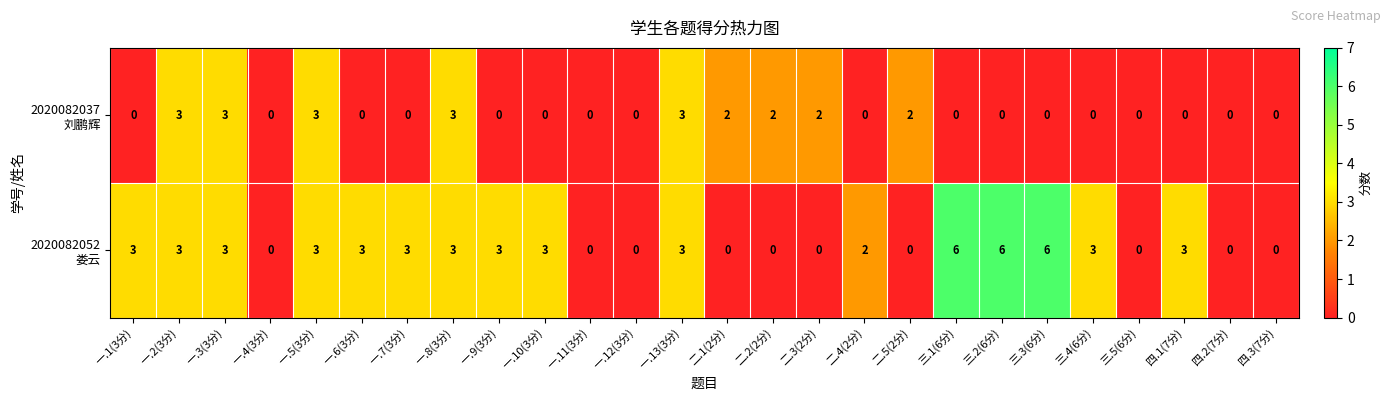

What is the total value across all series at 一.2(3分)?

6